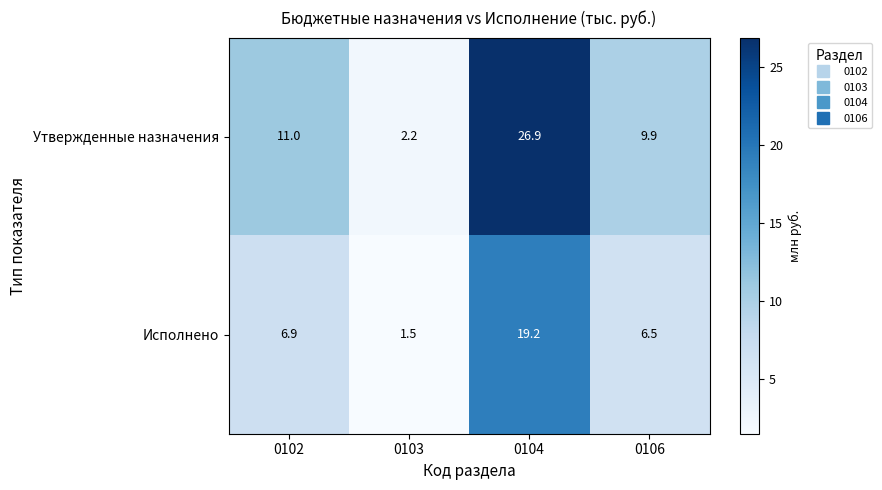

Is it true that Исполнено equals 6.5 at 0106?

True